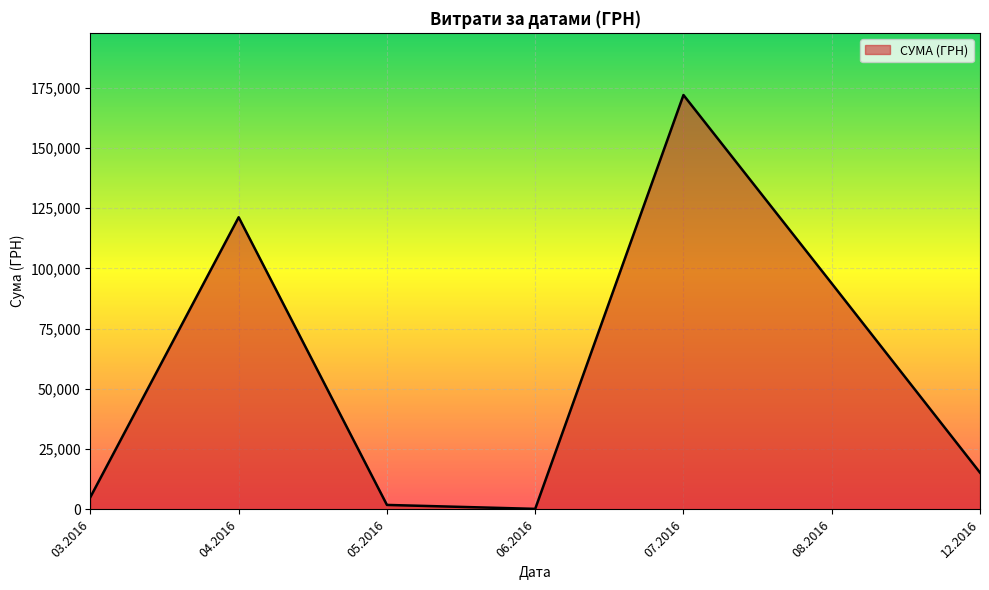

How many values are below 15268?

3